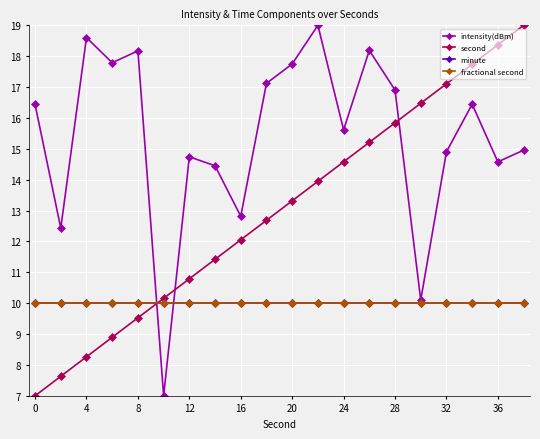

What is the average value of the minute series?

10.0